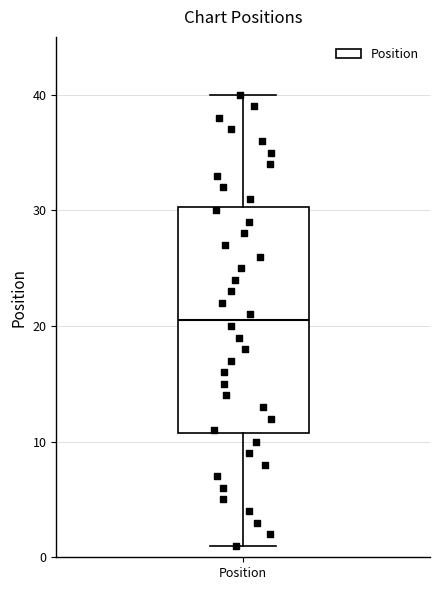

Read this box plot against the y-axis: the position of the median line, the range covered by the box, and the ends of both whiskers. The values are not printed on the chart, so give them approximately, as read against the axis.

median 21, box 11 to 30, whiskers 1 to 40